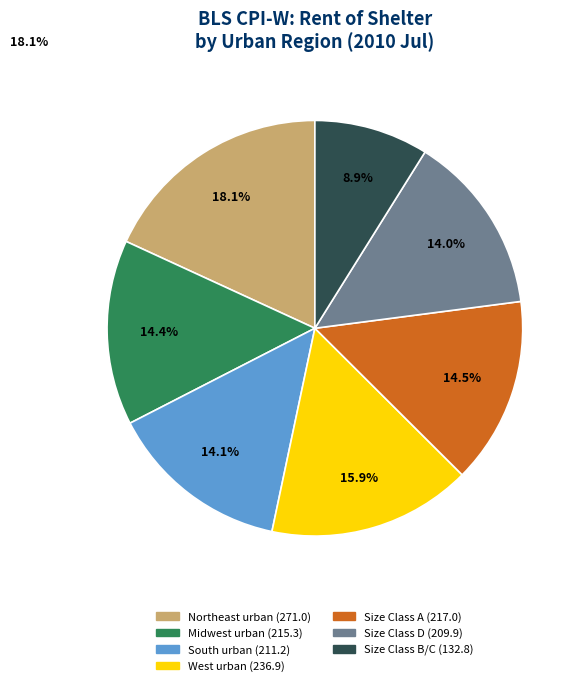

Is it true that Midwest urban is 14% of the pie?

True